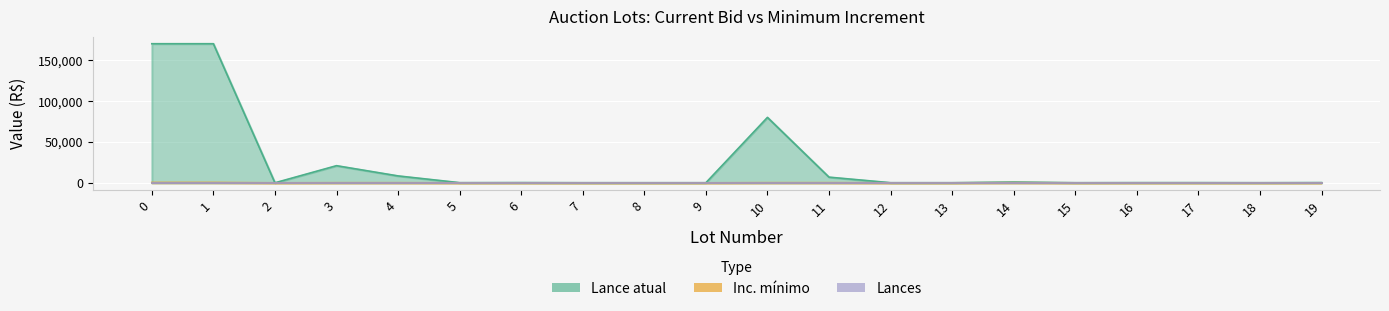

What is the total value across all series at 1?

170500